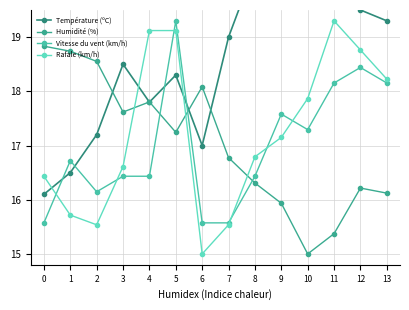

List the labels in order of Humidité (%) value, largest first.

0, 1, 2, 6, 4, 3, 5, 7, 8, 12, 13, 9, 11, 10